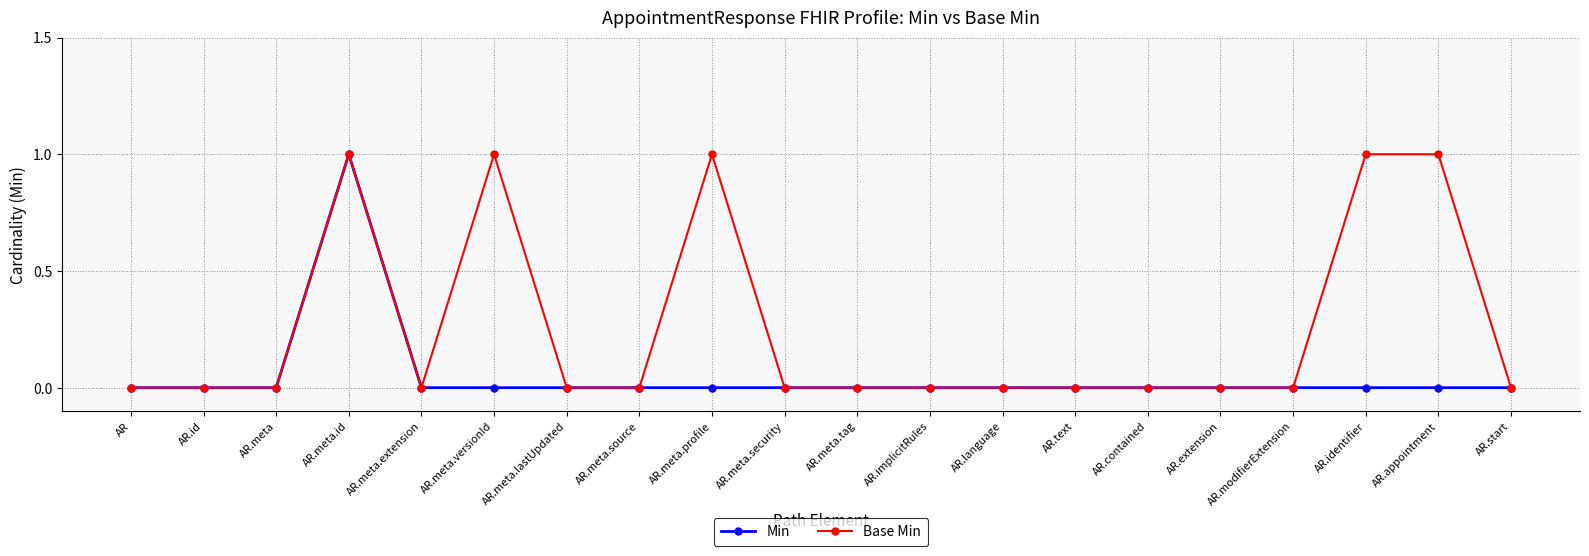

True or false: Min has a value of 0 at AR.meta.profile.

True